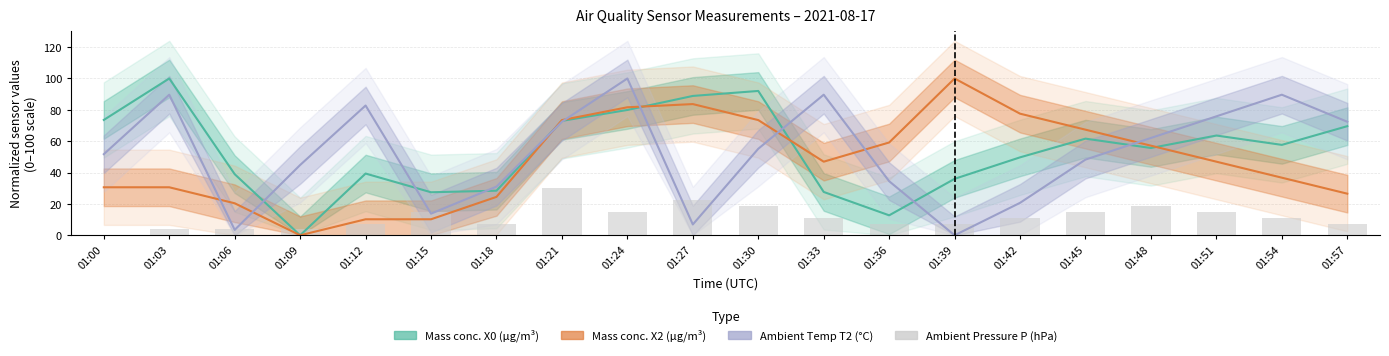

Which series changed the most between 01:18 and 01:27?

Mass concentration X0 (μg/m³)